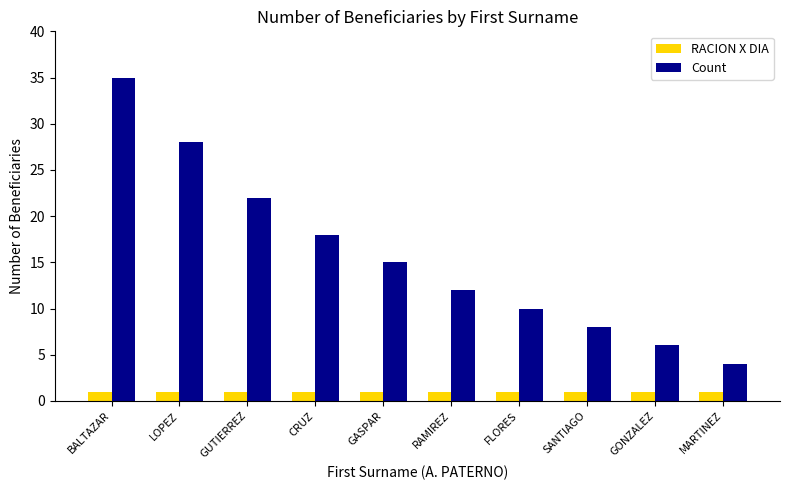

Which category has the highest value across all series?

BALTAZAR